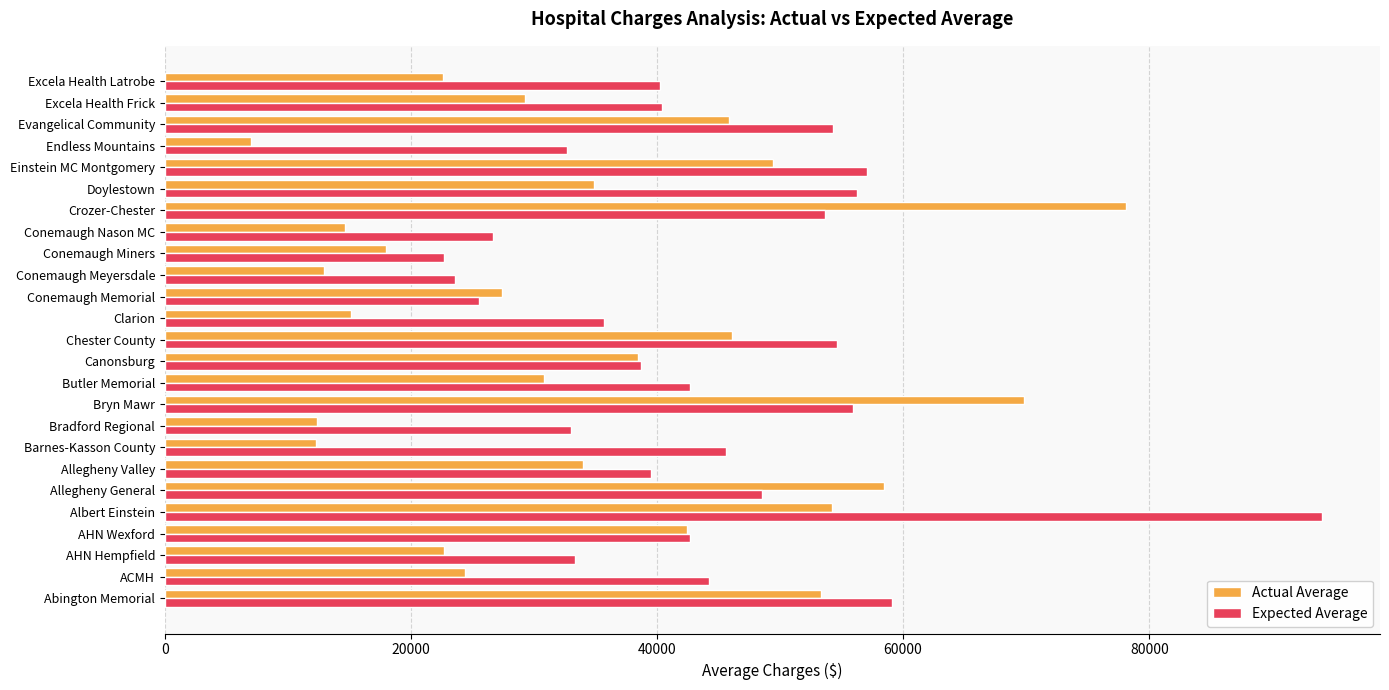

What are all the series names shown in the legend?

Actual Average, Expected Average